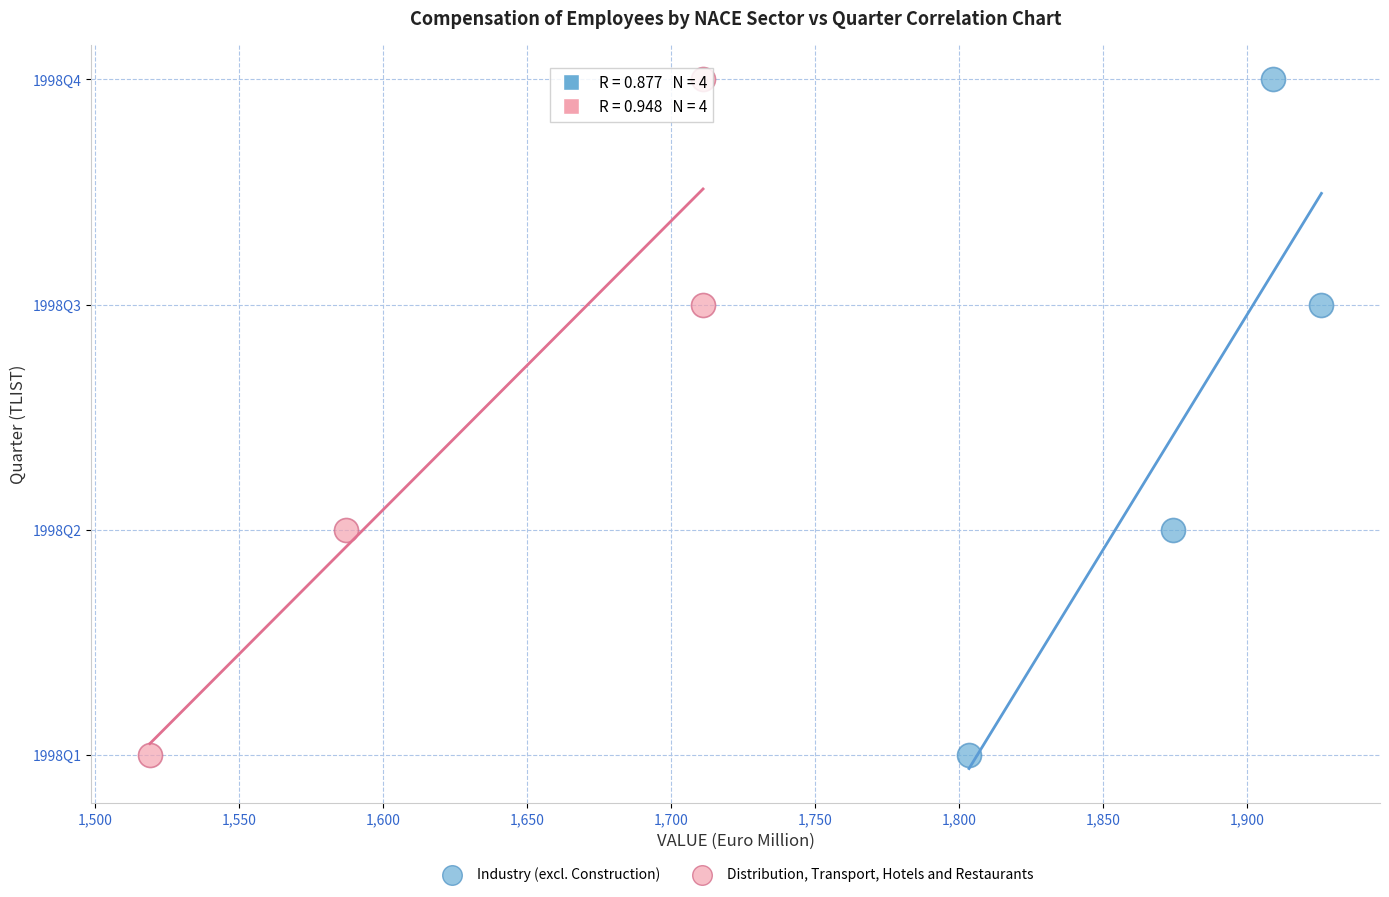

What are all the series names shown in the legend?

Industry (excl. Construction), Distribution, Transport, Hotels and Restaurants